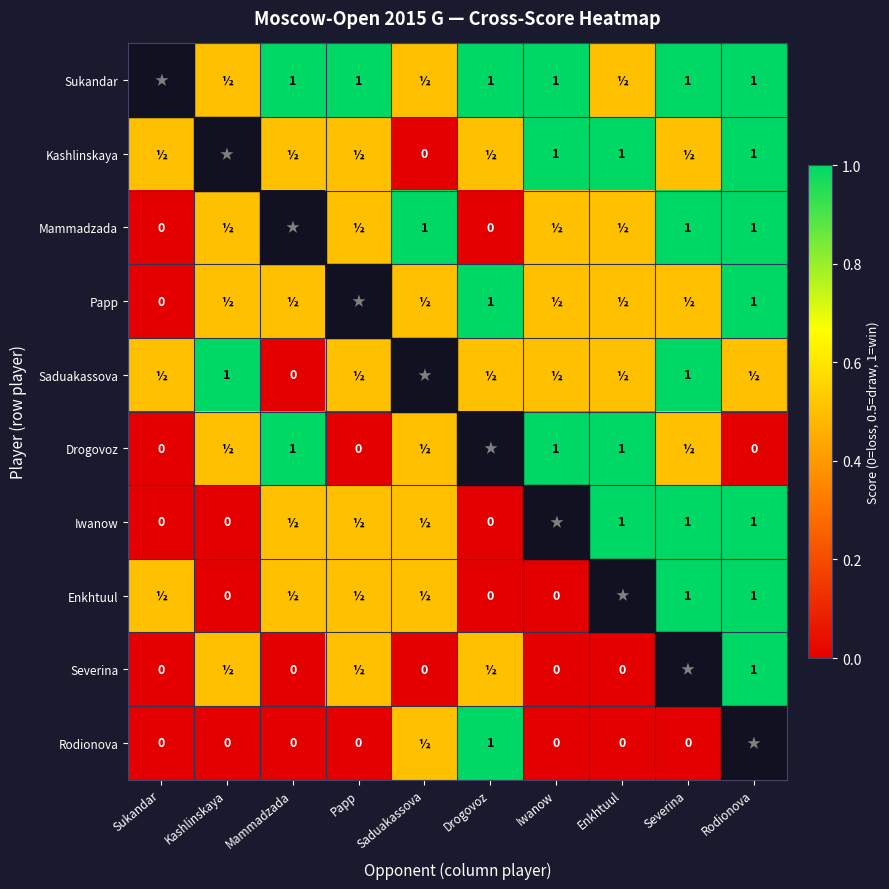

Is the value of Papp at Drogovoz greater than the value of Enkhtuul at Drogovoz?

Yes